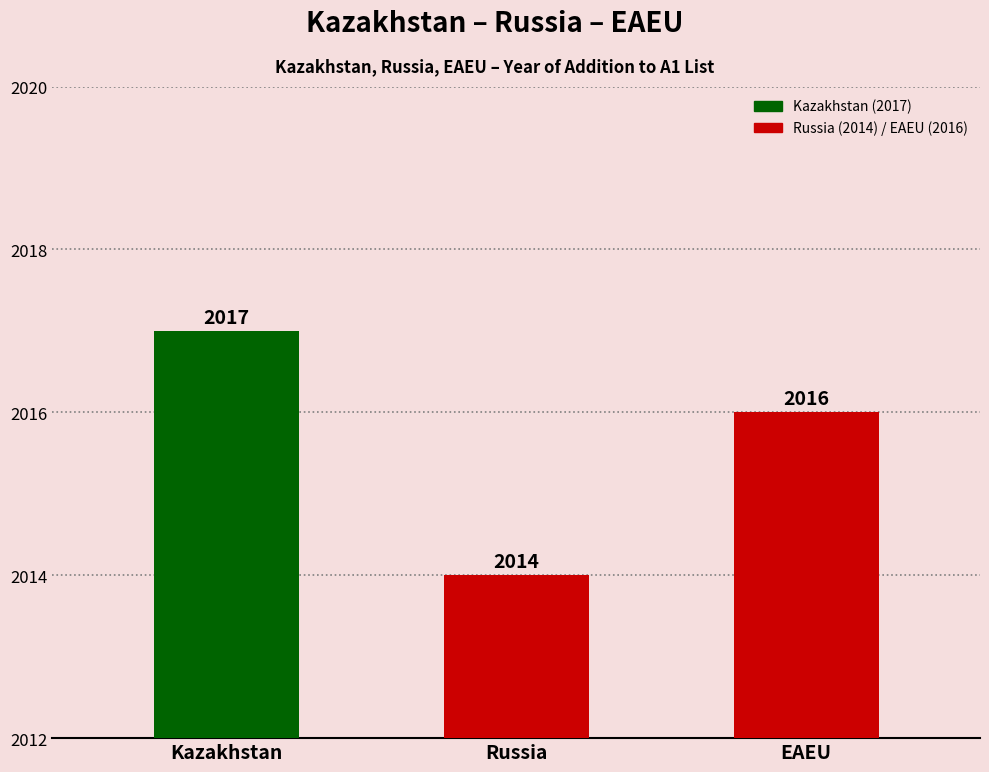

The value at EAEU is 2016. True or false?

True